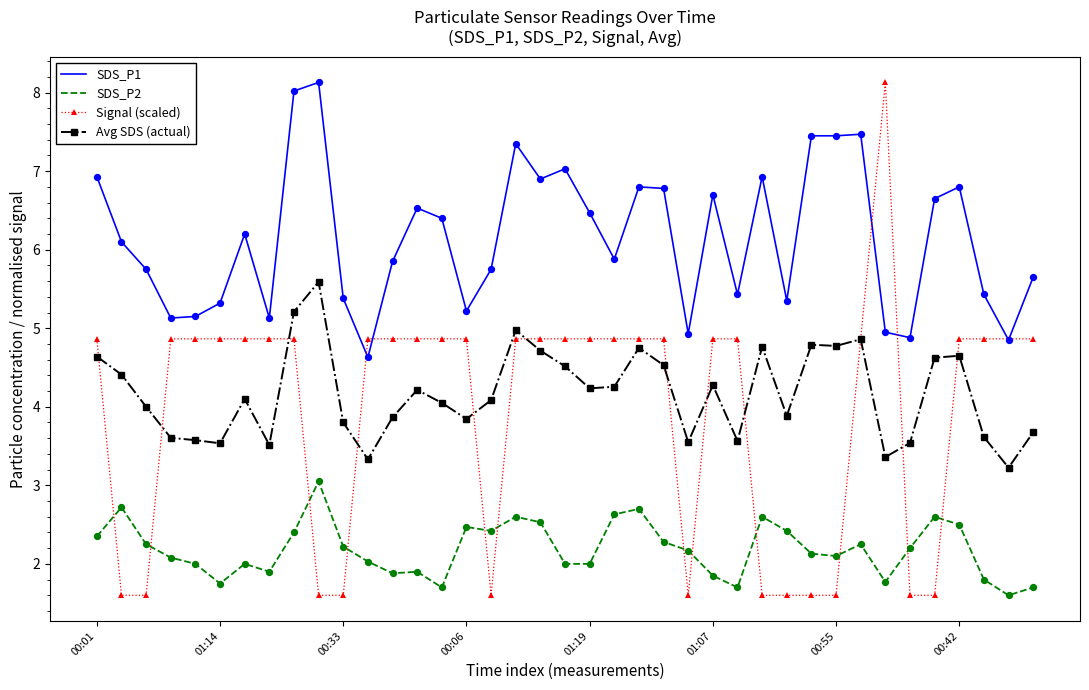

What is the smallest value displayed?

1.6